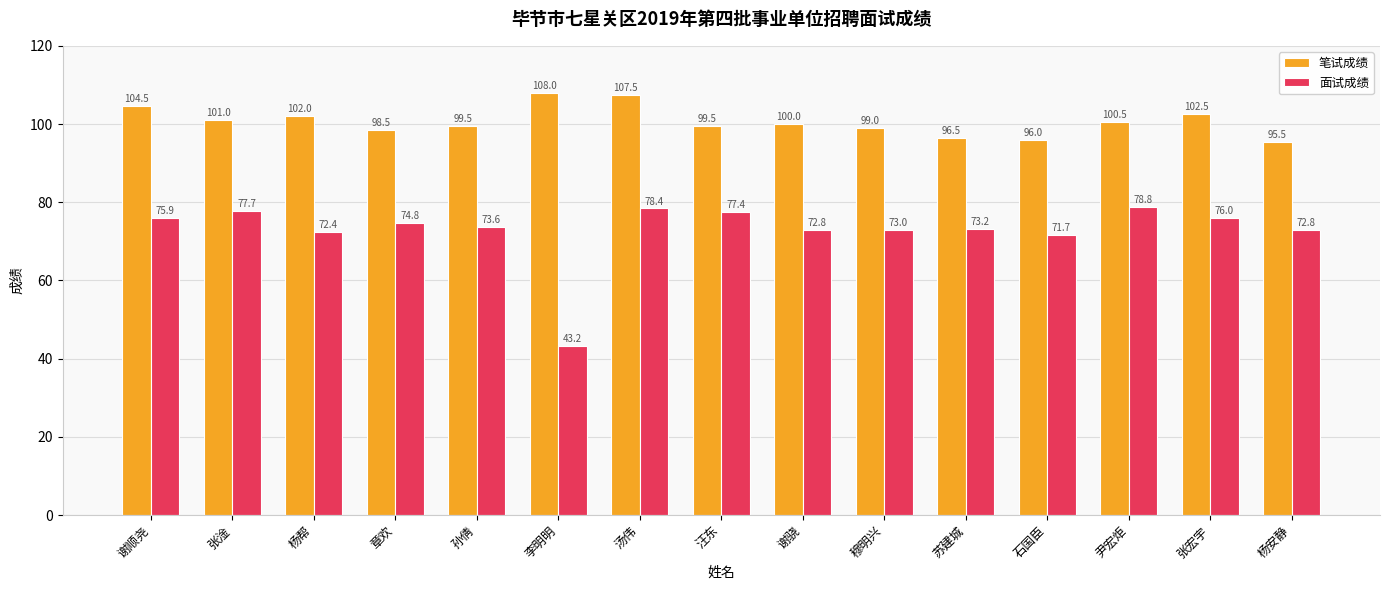

What is the spread (max minus min) of values at 汤伟?

29.1